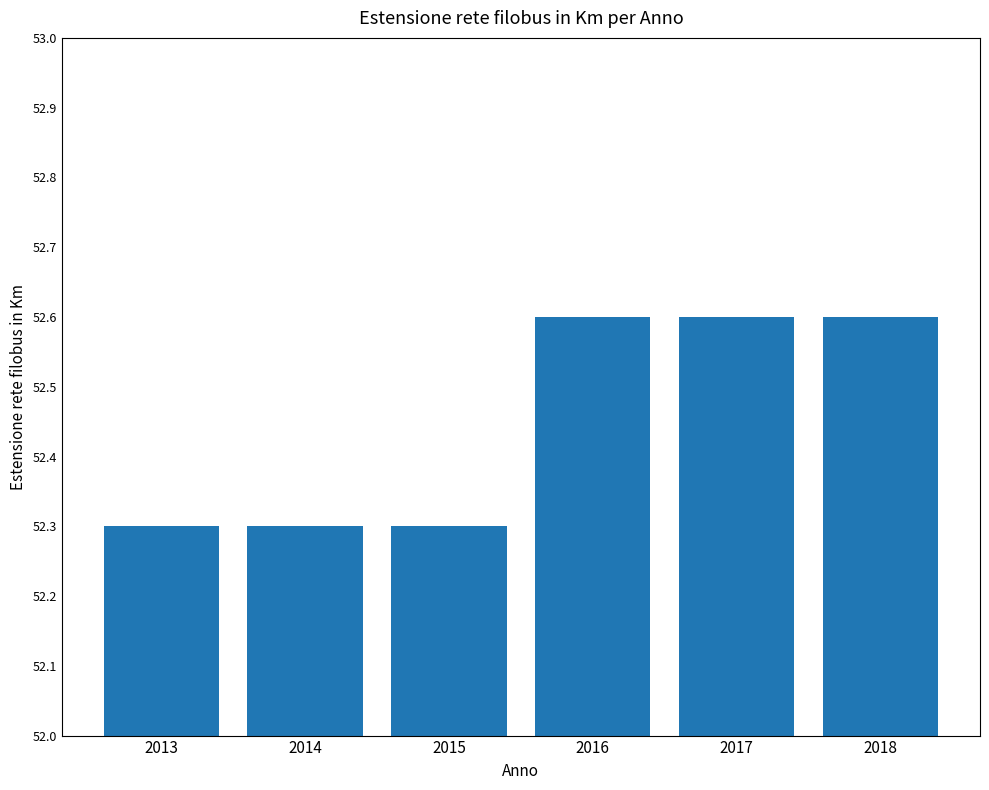

The chart shows a value of 23.2 at 2016. True or false?

False